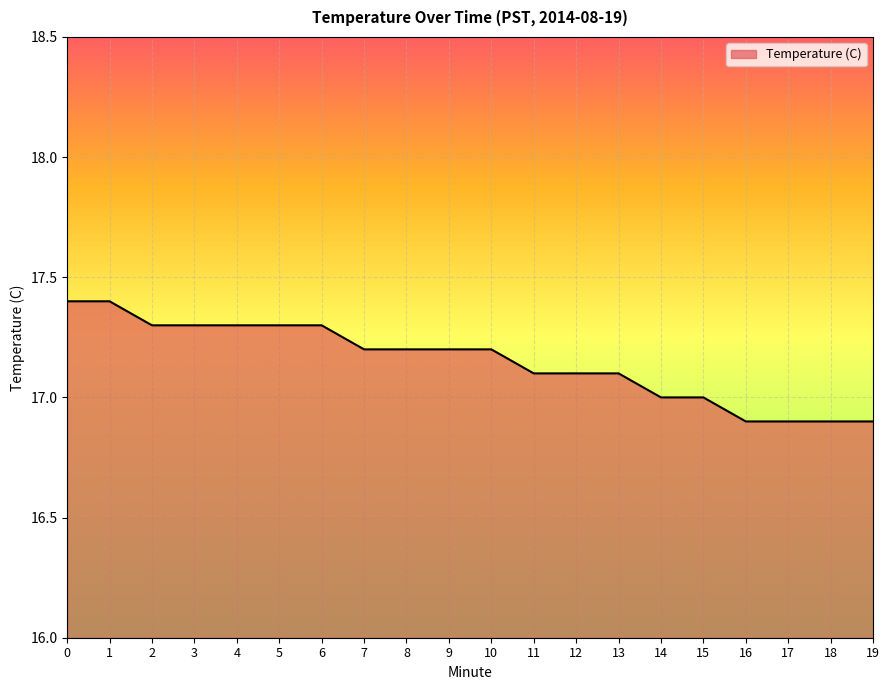

What is the difference between the values at 17 and 7?

0.3